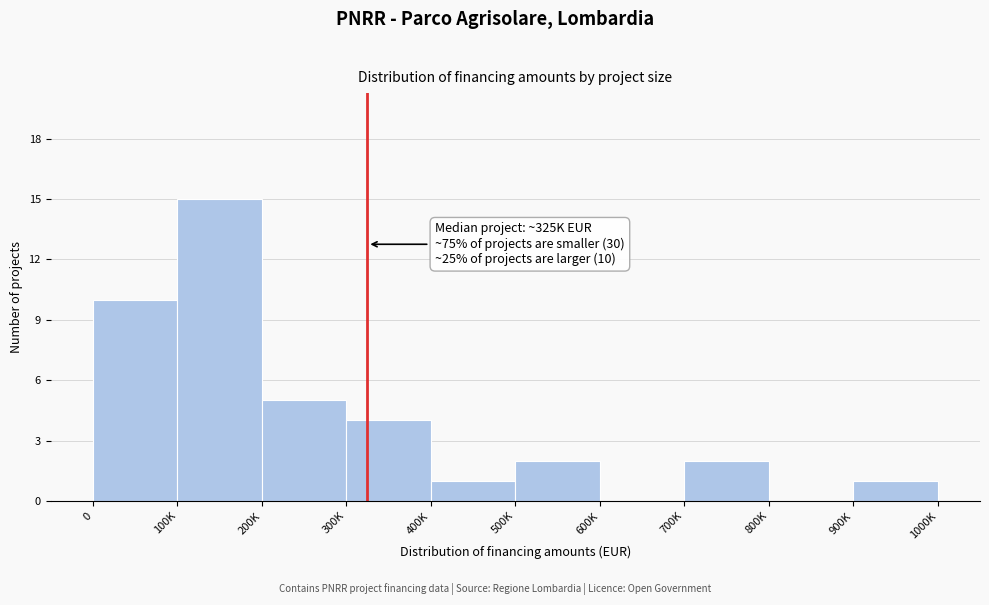

Reading right to left, transcribe all the data shown in this chart.

900K=1	800K=0	700K=2	600K=0	500K=2	400K=1	300K=4	200K=5	100K=15	0=10